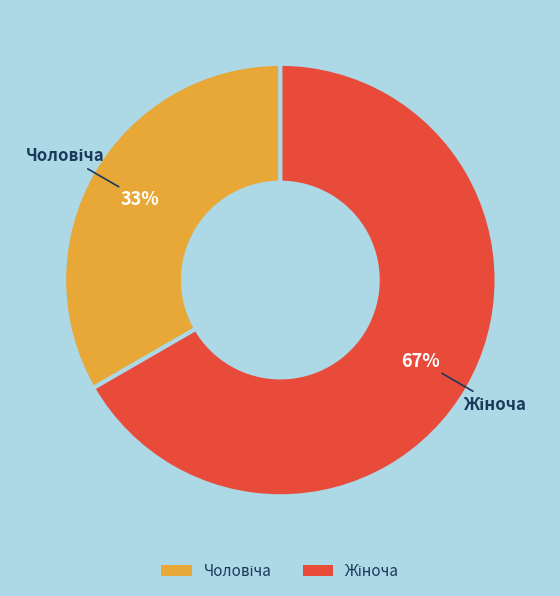

Is there any slice that represents more than half of the pie?

Yes